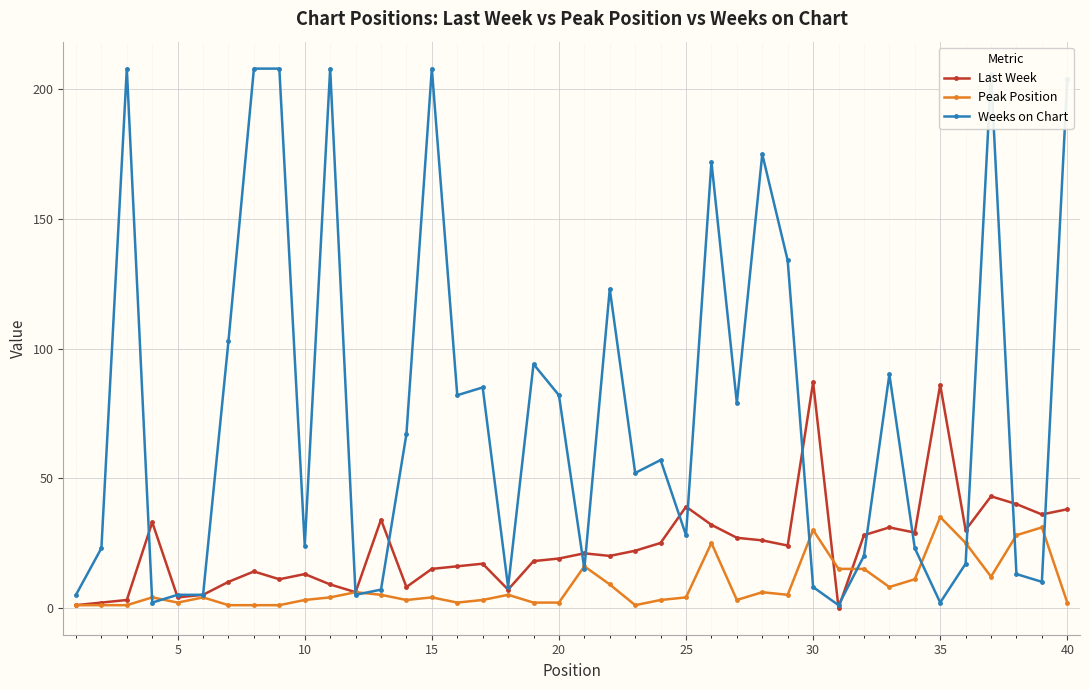

Which series has the largest total across all categories?

Weeks on Chart